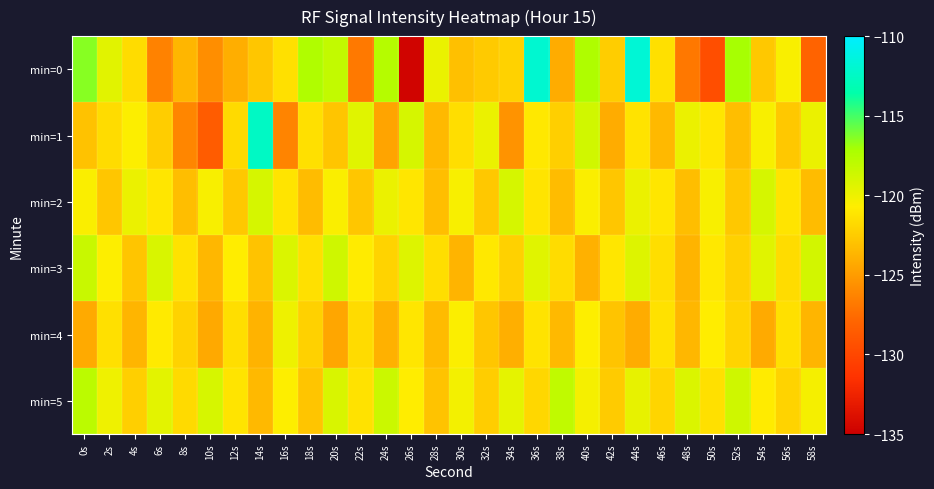

Between 2s and 6s, which series saw the biggest shift?

min=0